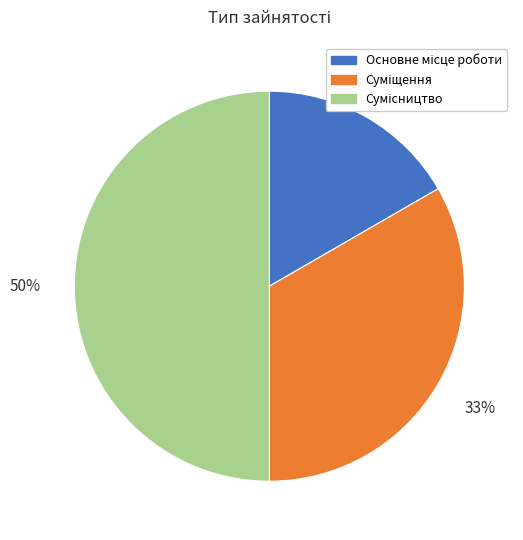

To the nearest percent, what is the difference between the largest and smallest slice percentages?

33%